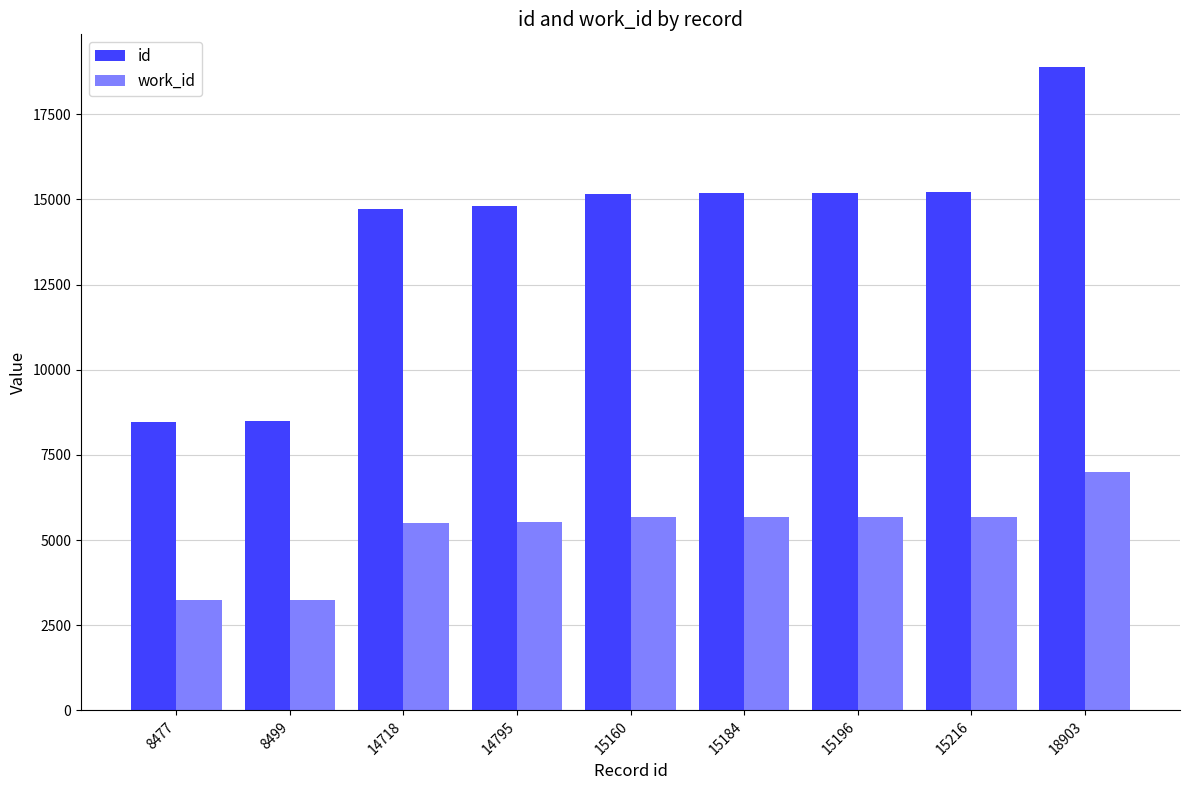

What is the difference between the work_id values at 8477 and 15196?

2457